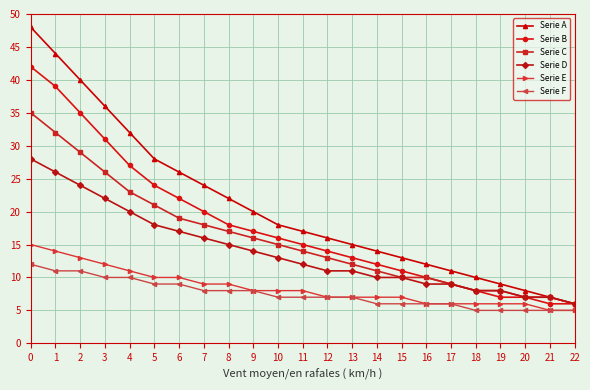

Does the chart display data point markers on the line(s)?

Yes